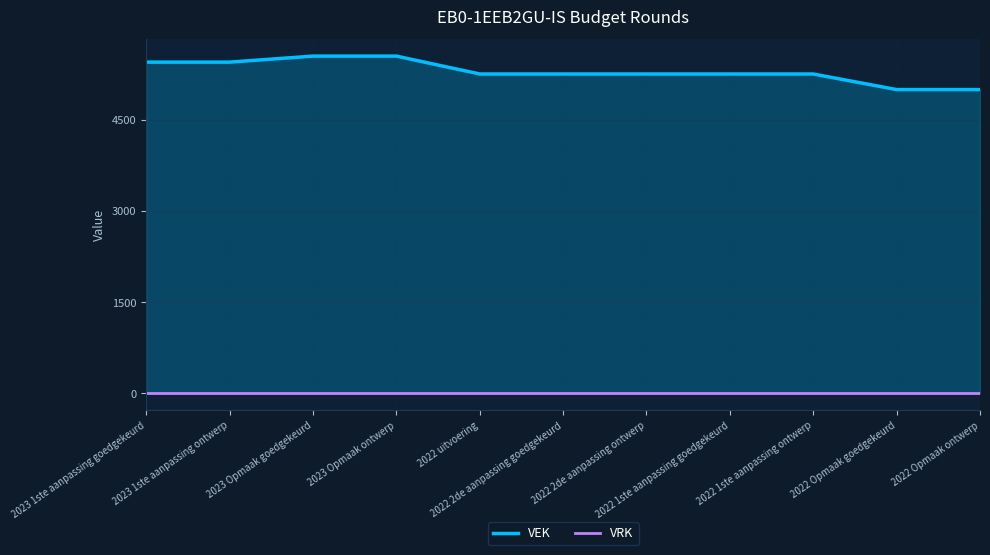

How many categories are shown in the chart?

11